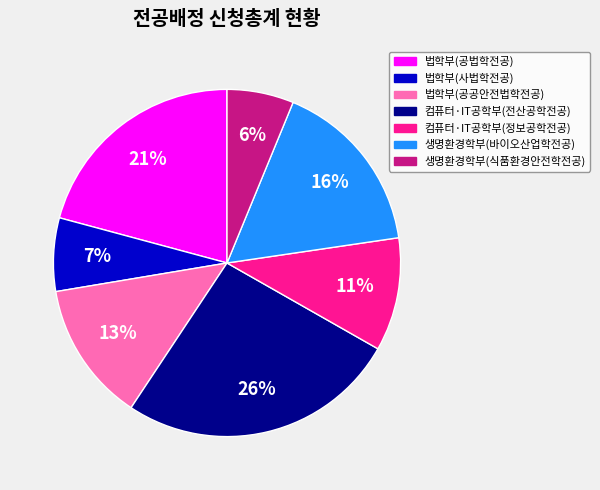

Is 법학부(공공안전법학전공) the majority of the pie?

No